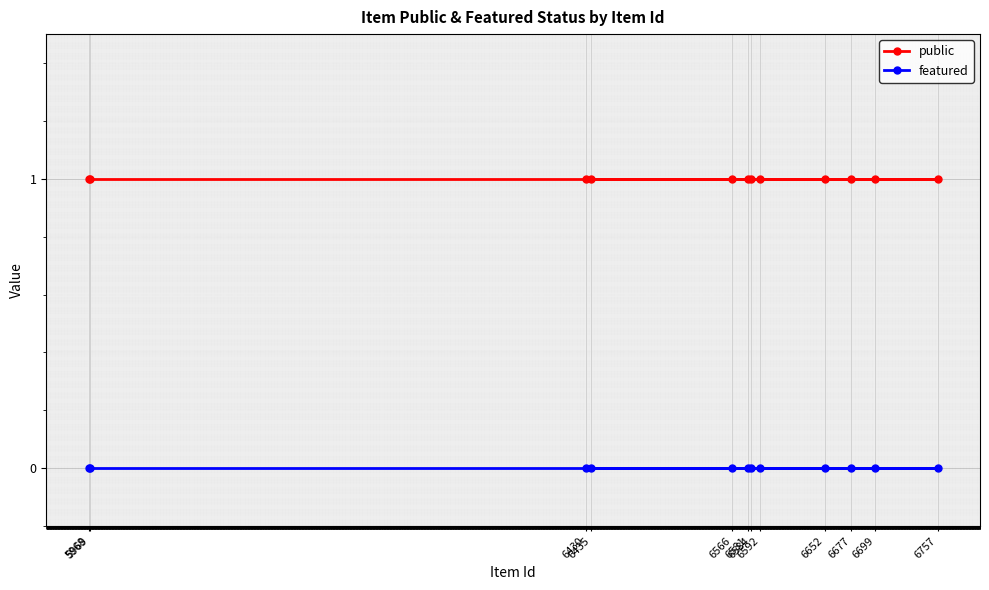

What is the sum of the public values at 6757 and 6581?

2